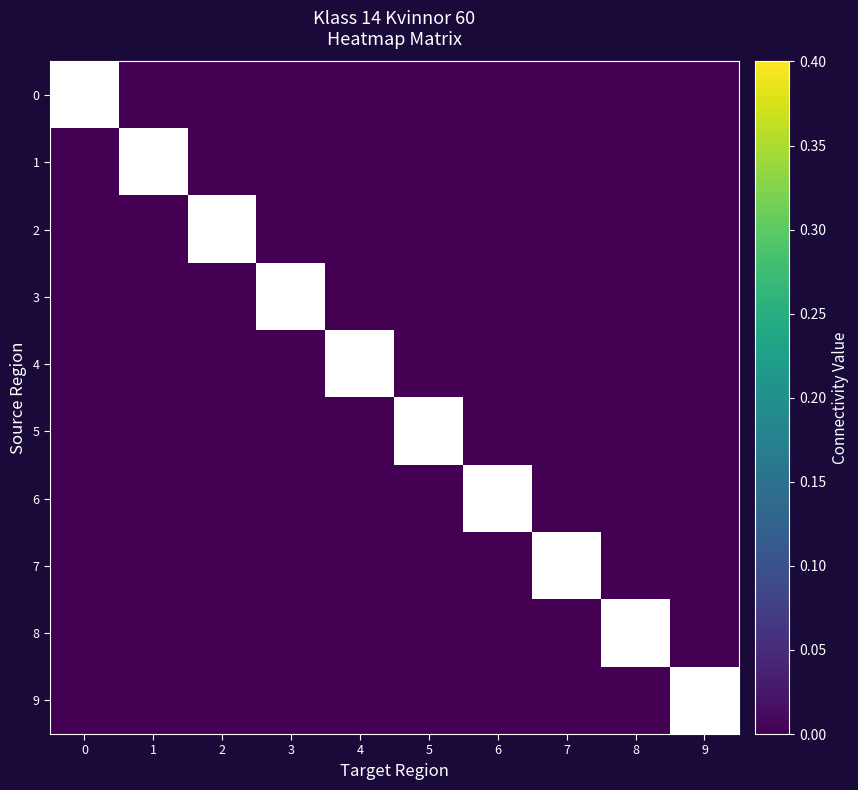

Which series has the largest range (max minus min)?

1